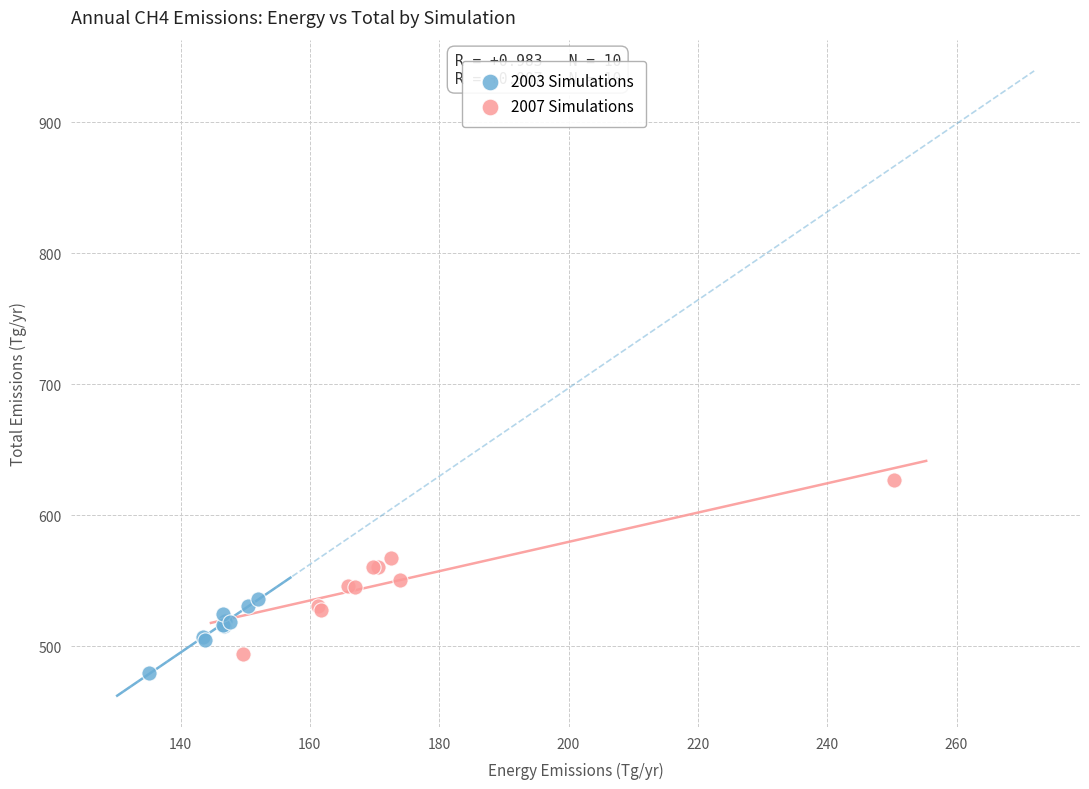

Which series contains the highest Y value?

2007 Simulations